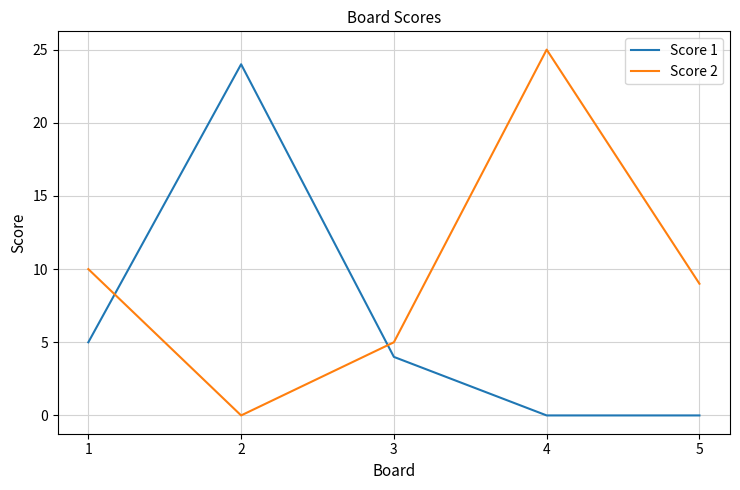

What is the difference between the second highest and second lowest values in the Score 1 series?

5